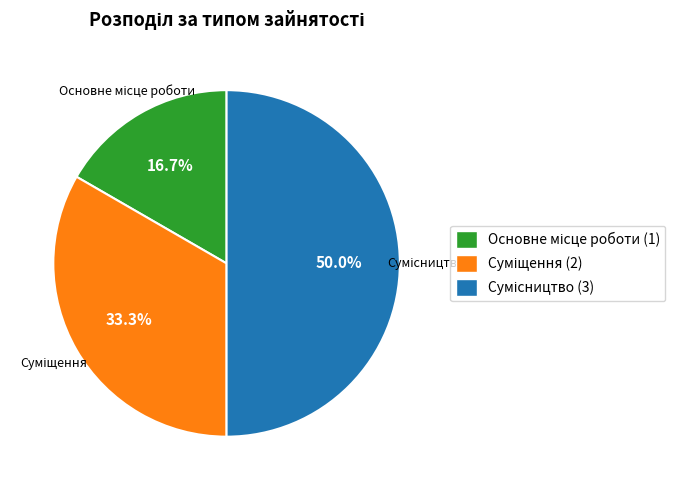

How many segments does this pie chart have?

3